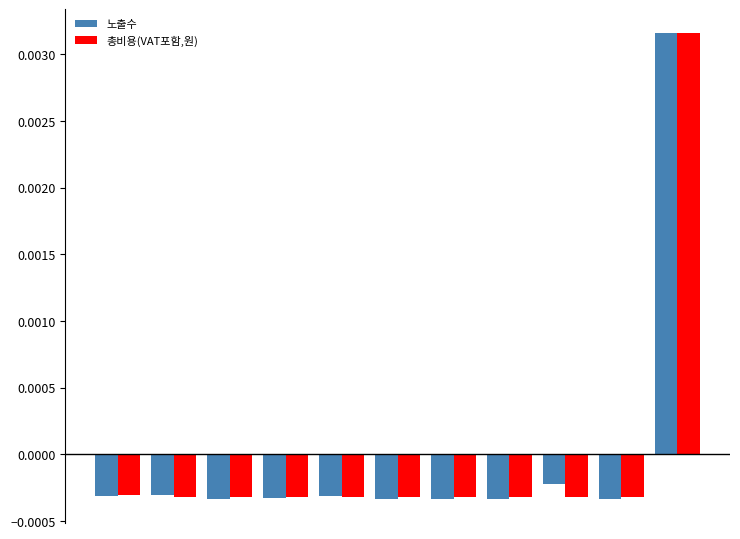

Which series has the largest range (max minus min)?

노출수